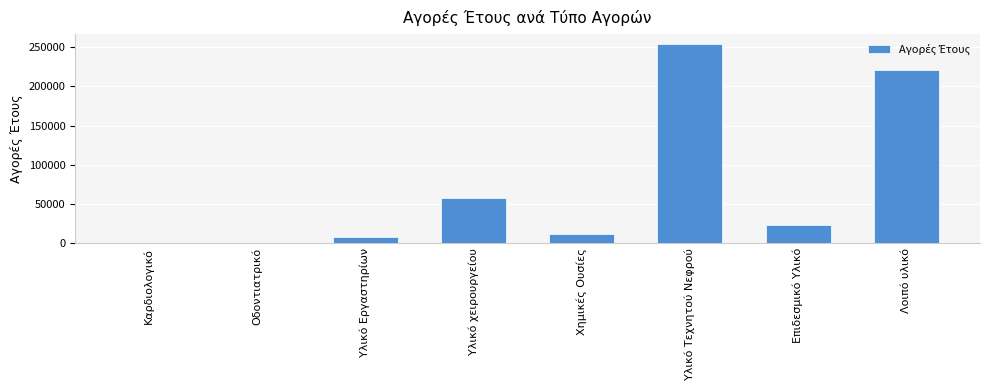

Which has a higher value, Υλικό Εργαστηρίων or Οδοντιατρικό?

Υλικό Εργαστηρίων